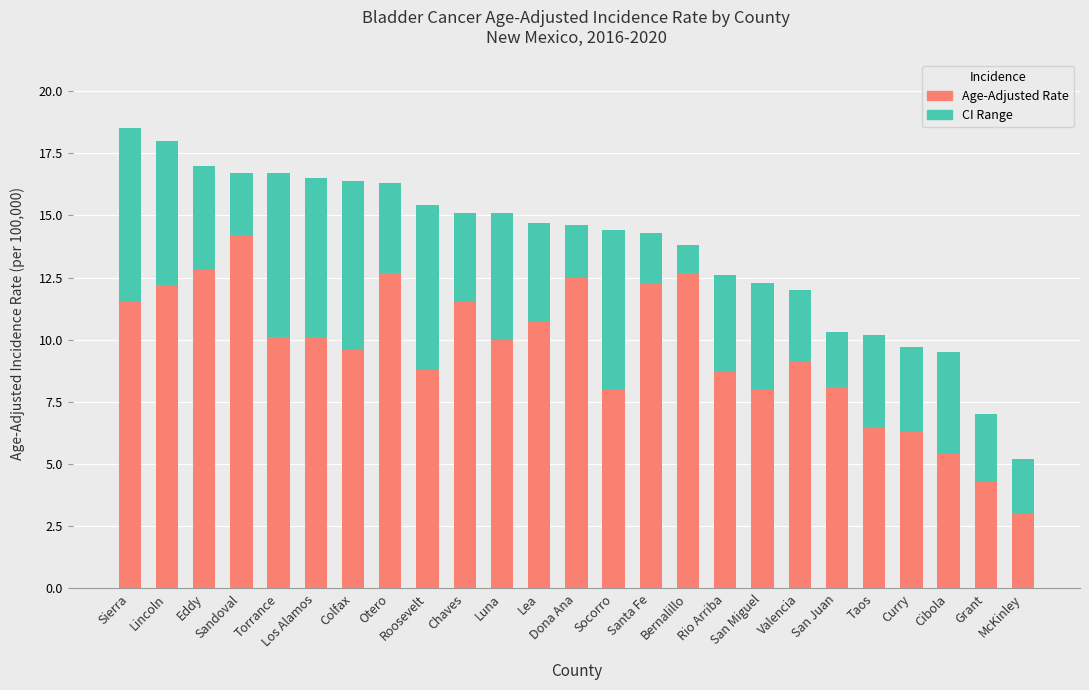

Are the bars grouped side by side (vs. stacked)?

No